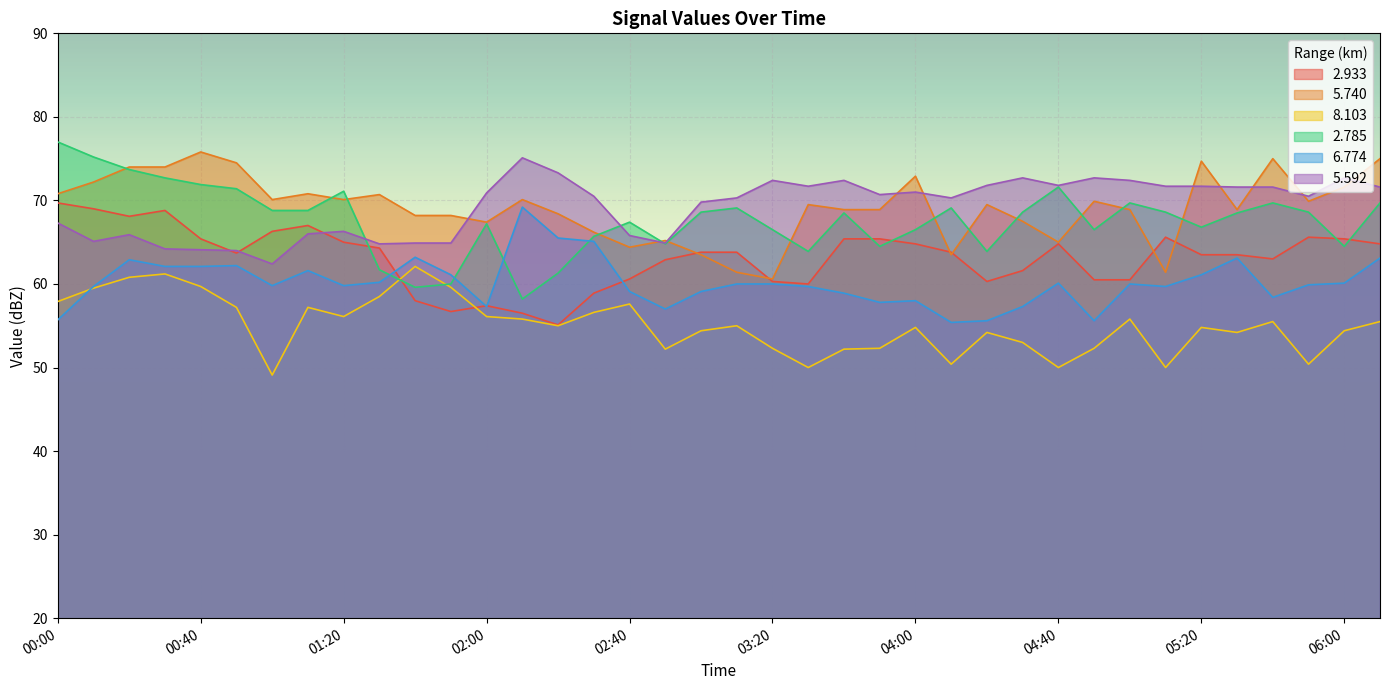

What is the label of the 5th point from the right?

2006/04/12 05:30